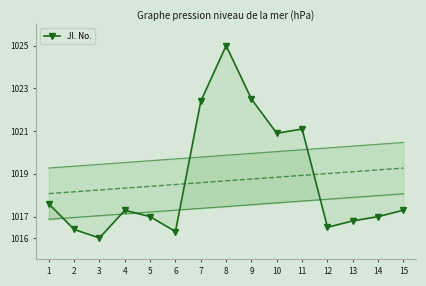

The value at 4 is 1017.3. True or false?

True